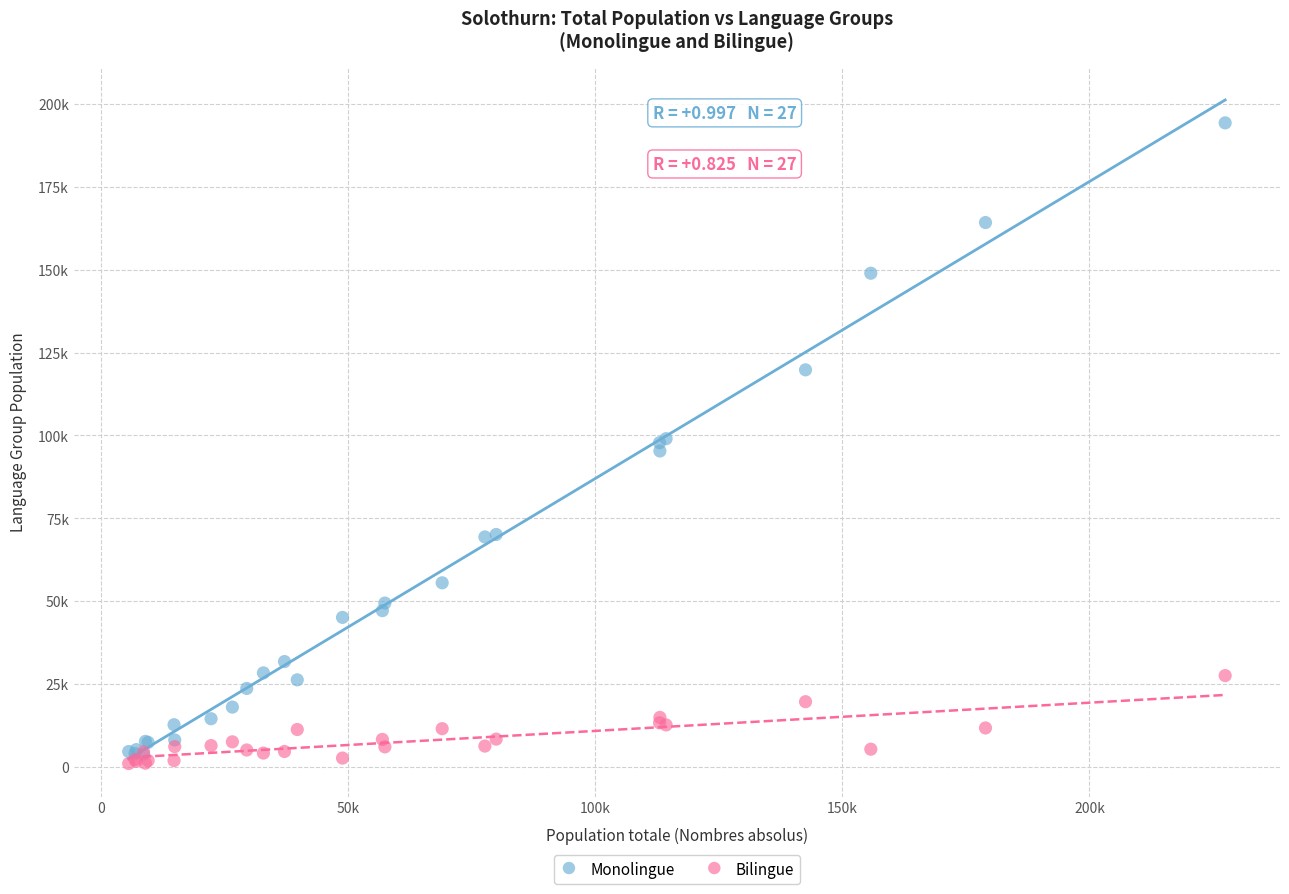

Which series has the largest Y range (max minus min)?

Monolingue